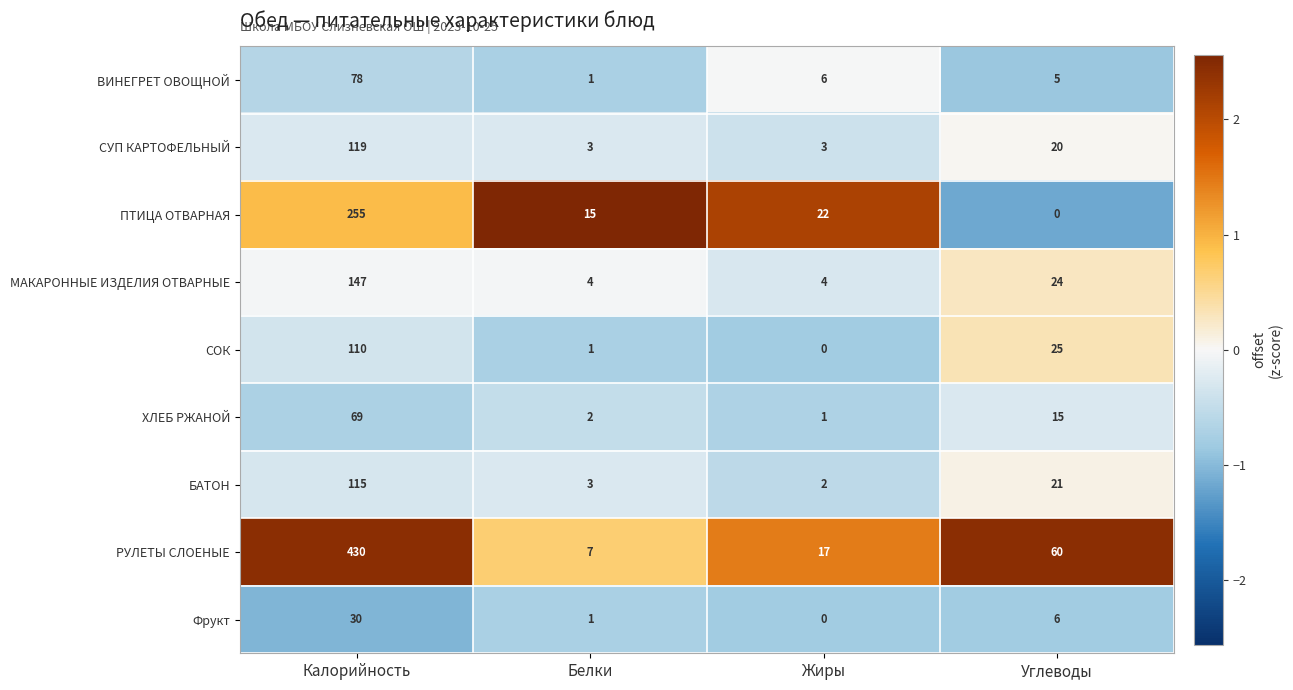

What is the difference between the ХЛЕБ РЖАНОЙ values at Жиры and Углеводы?

14